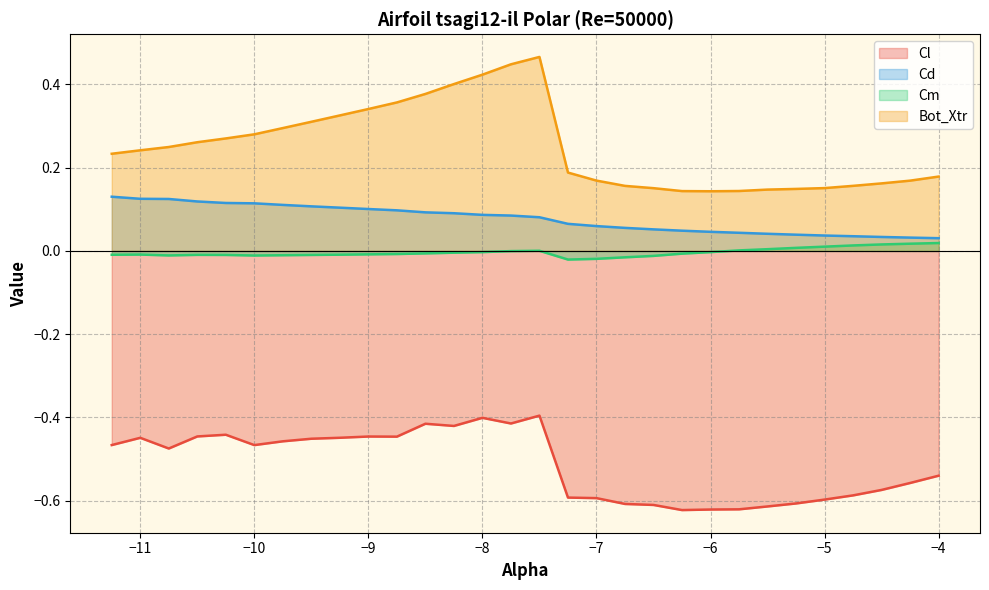

Which series has the widest spread of values?

Bot_Xtr